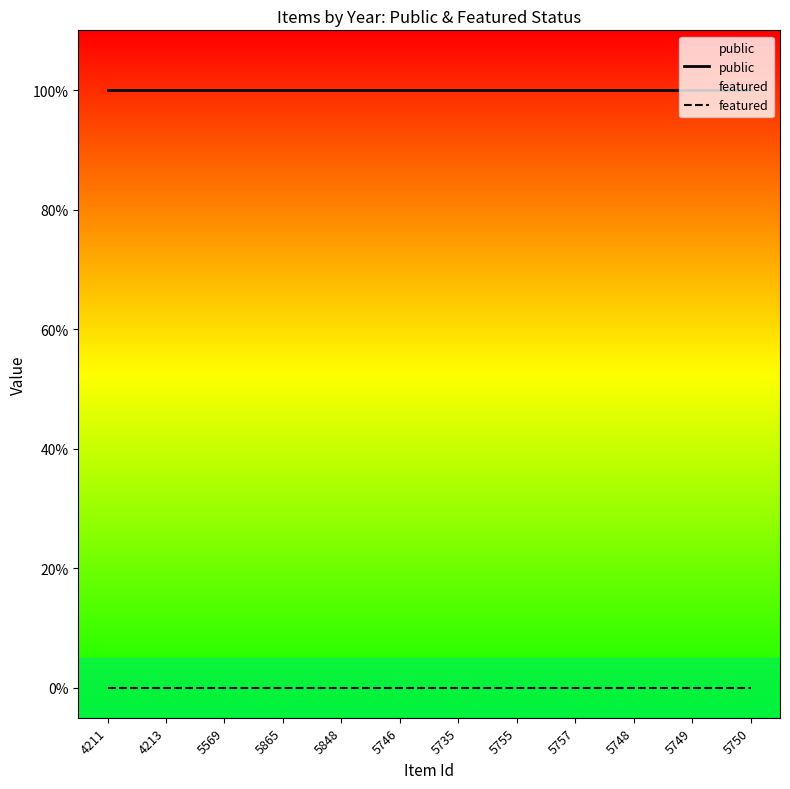

What is the label of the 4th point from the left?

5865